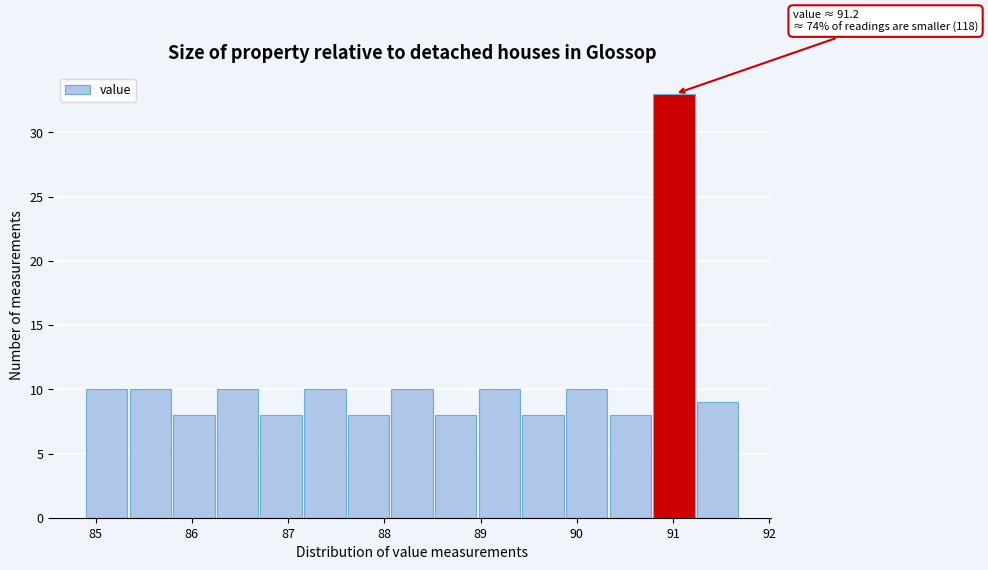

Which range on the x-axis has the tallest bar?

90.8 to 91.2